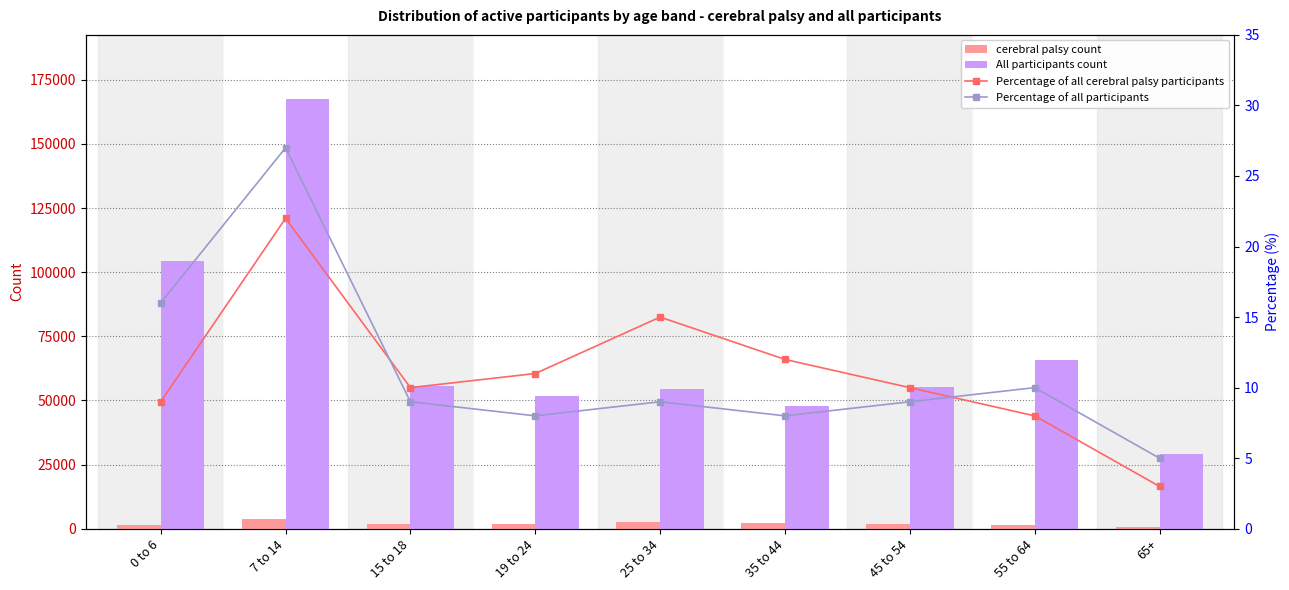

Which series changed the most between 19 to 24 and 65+?

All participants count